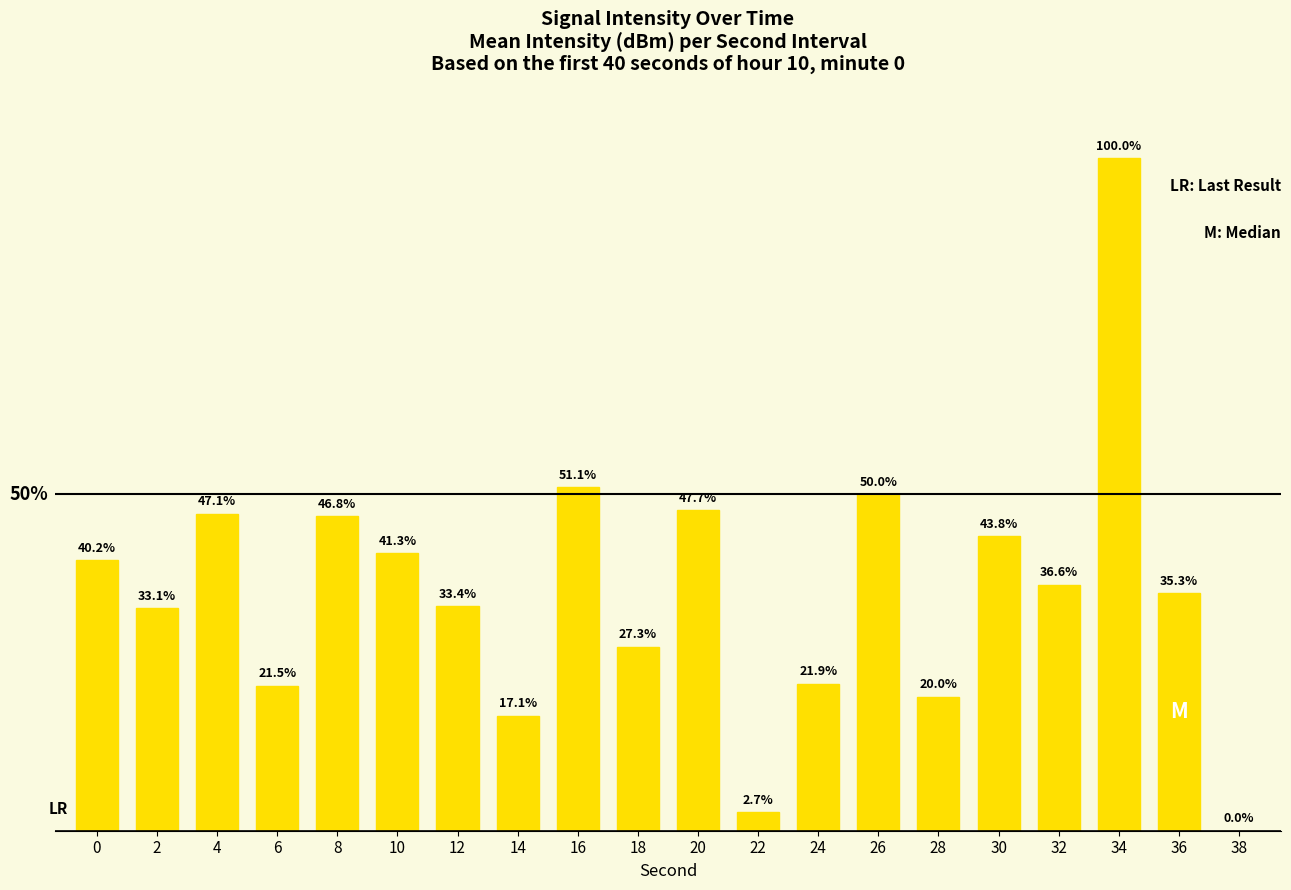

What is the ratio of the value at 32 to the value at 16?

0.7